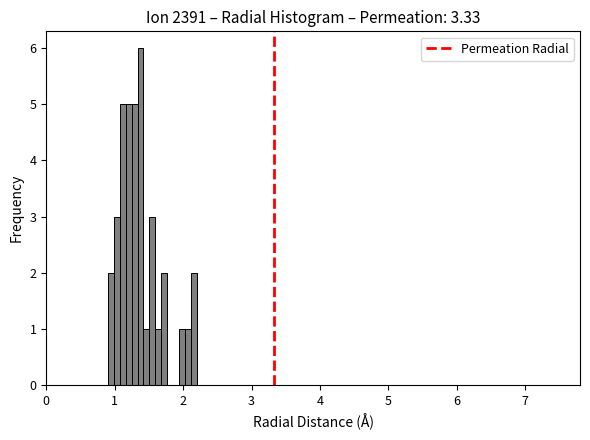

Read against the x-axis, roughly where is the centre of the tallest bar?

1.4